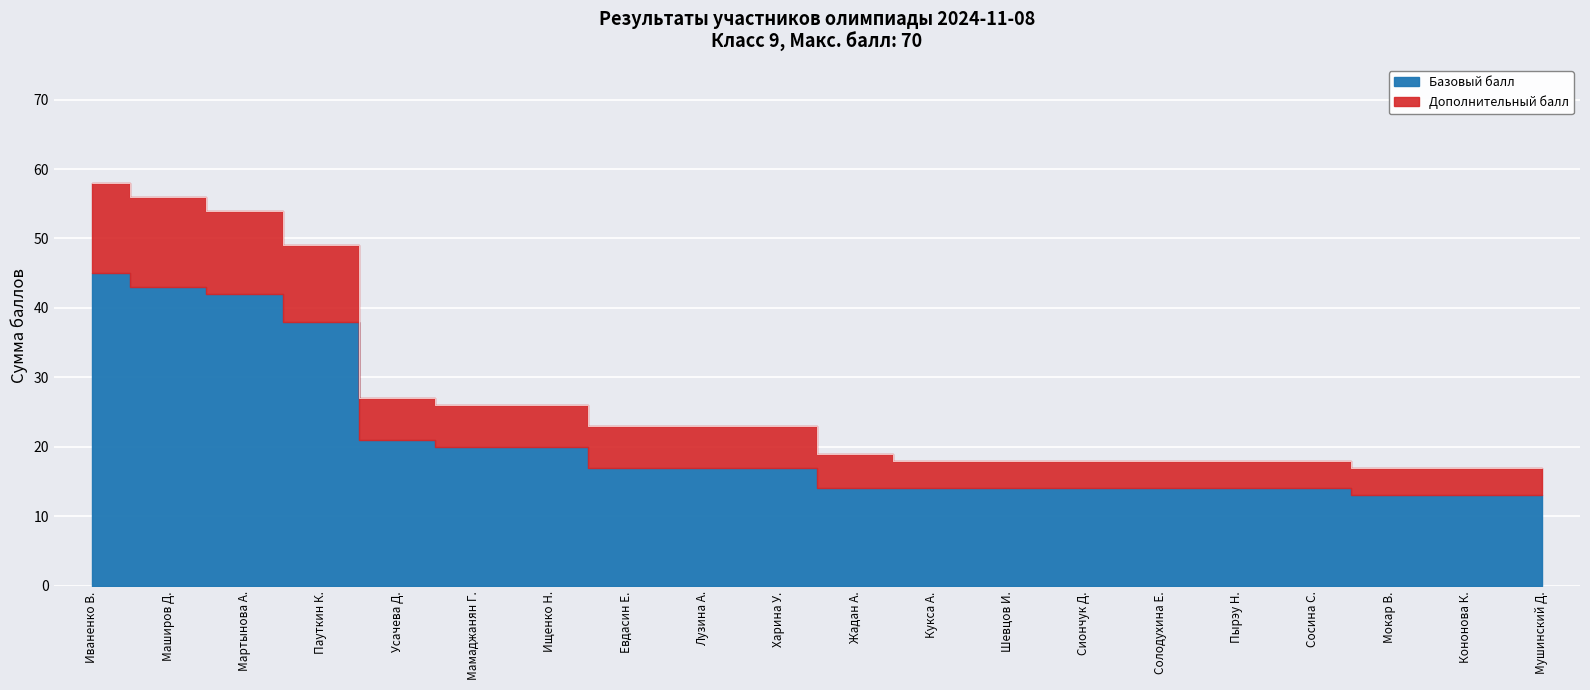

What is the average value?

27